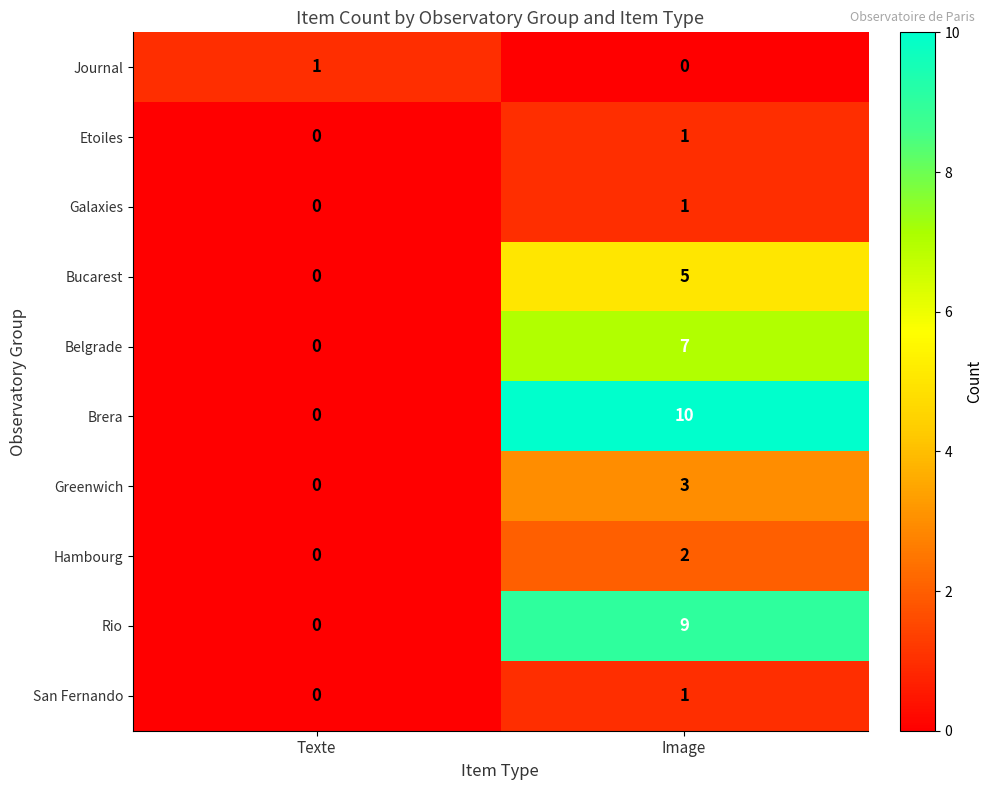

Is it true that San Fernando equals 1 at Image?

True